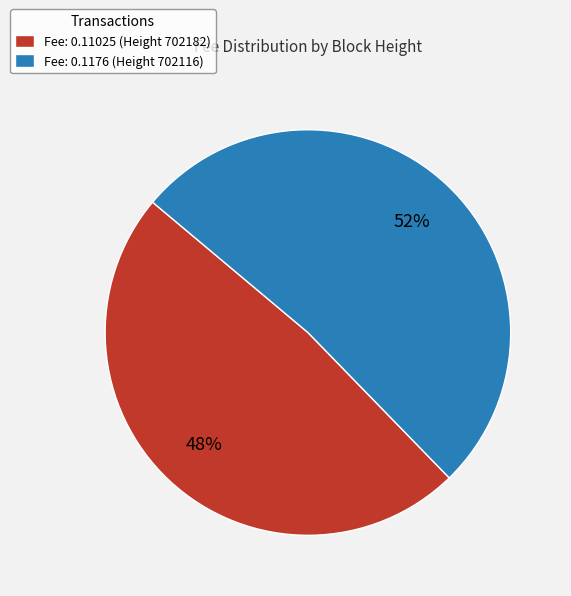

Which slice is the largest?

Fee: 0.1176 (Height 702116)